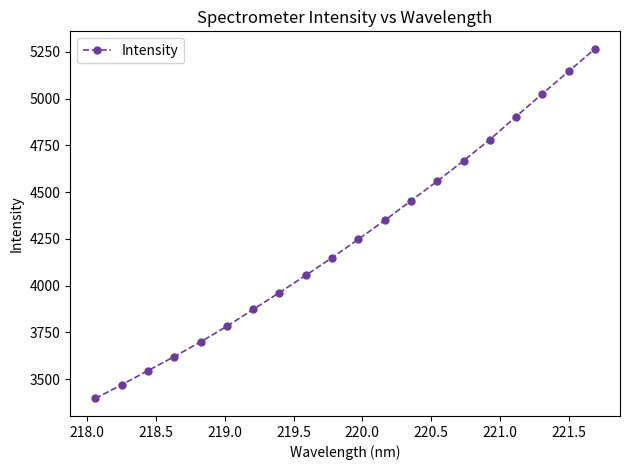

How many data points does each series have?

20